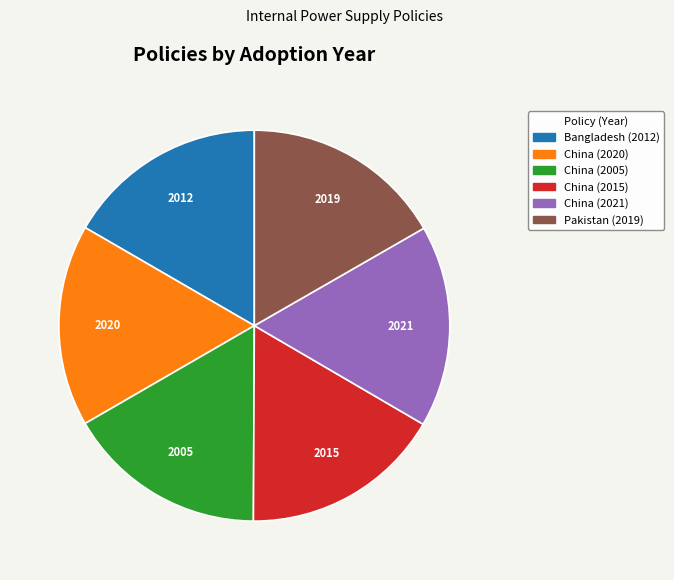

Do Pakistan (2019) and China (2020) together represent more than half of the pie?

No